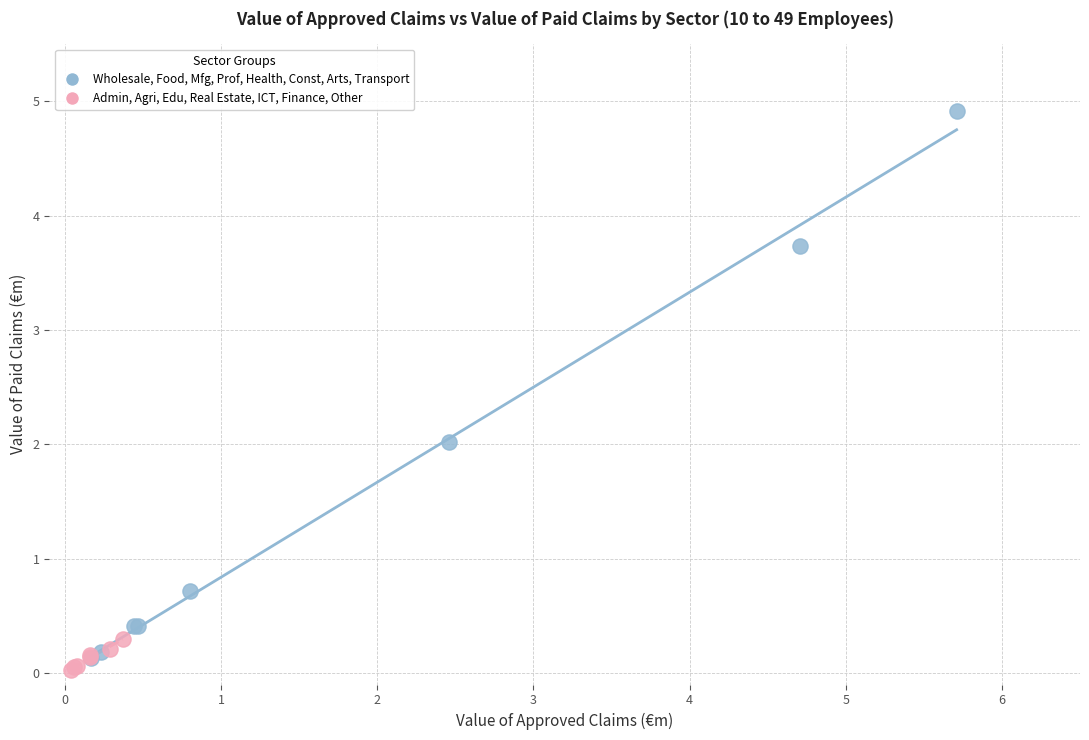

Which series has the largest Y range (max minus min)?

Wholesale, Food, Mfg, Prof, Health, Const, Arts, Transport